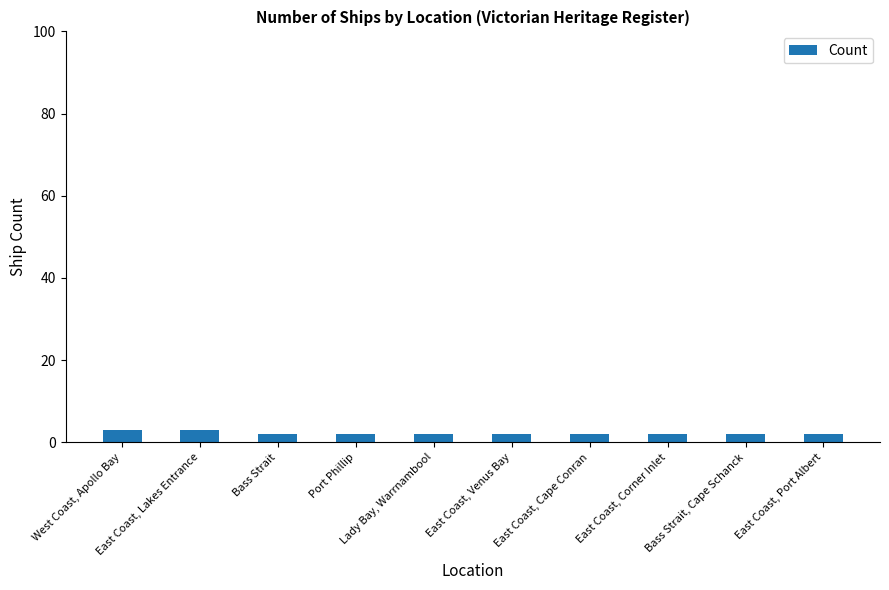

Are the bars grouped side by side (vs. stacked)?

No